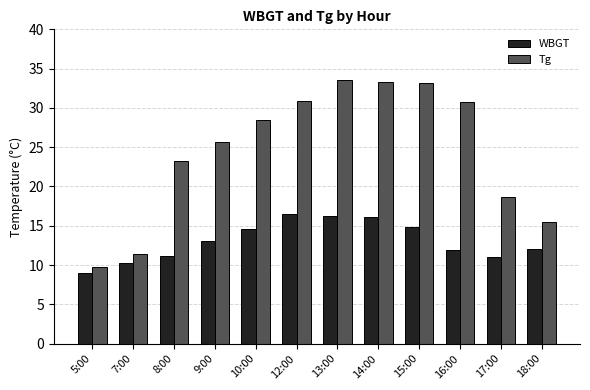

What are all the series names shown in the legend?

WBGT, Tg